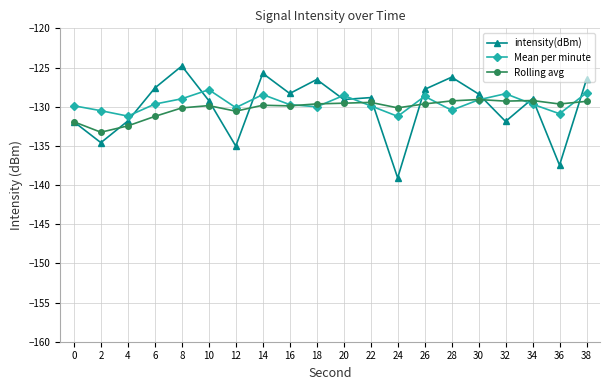

Which series has the largest range (max minus min)?

intensity(dBm)